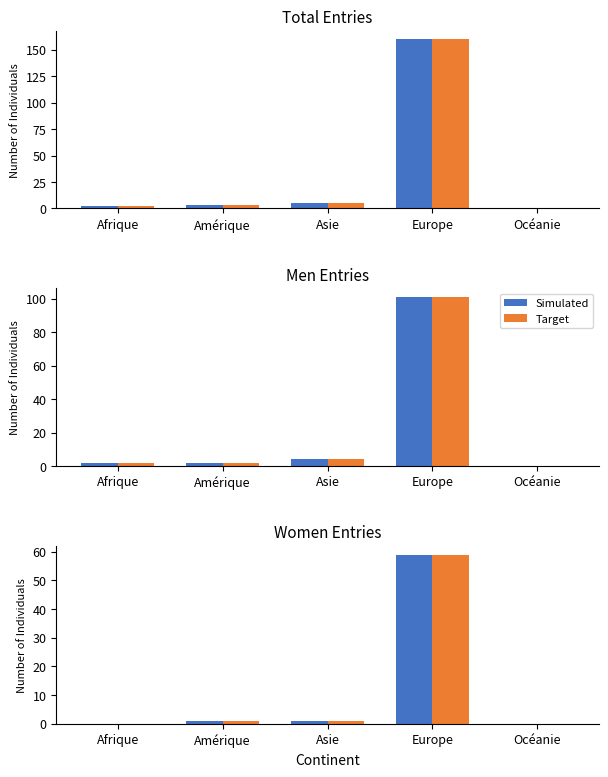

List the series in order of their peak value, lowest first.

Simulated, Target